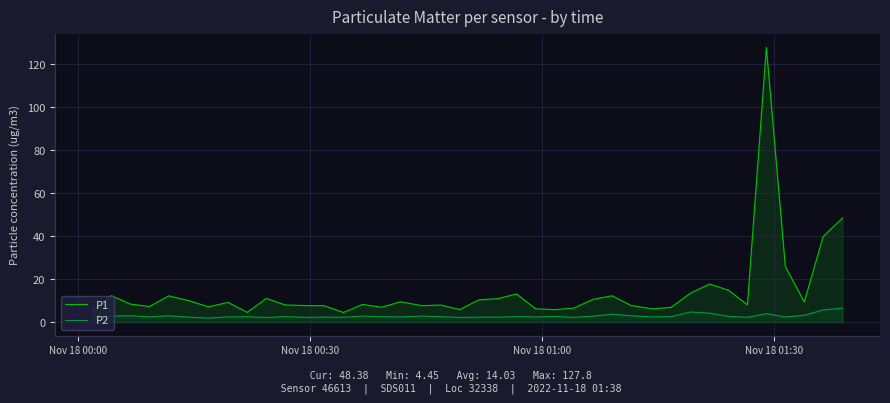

Rank the series by their maximum value, from highest to lowest.

P1, P2